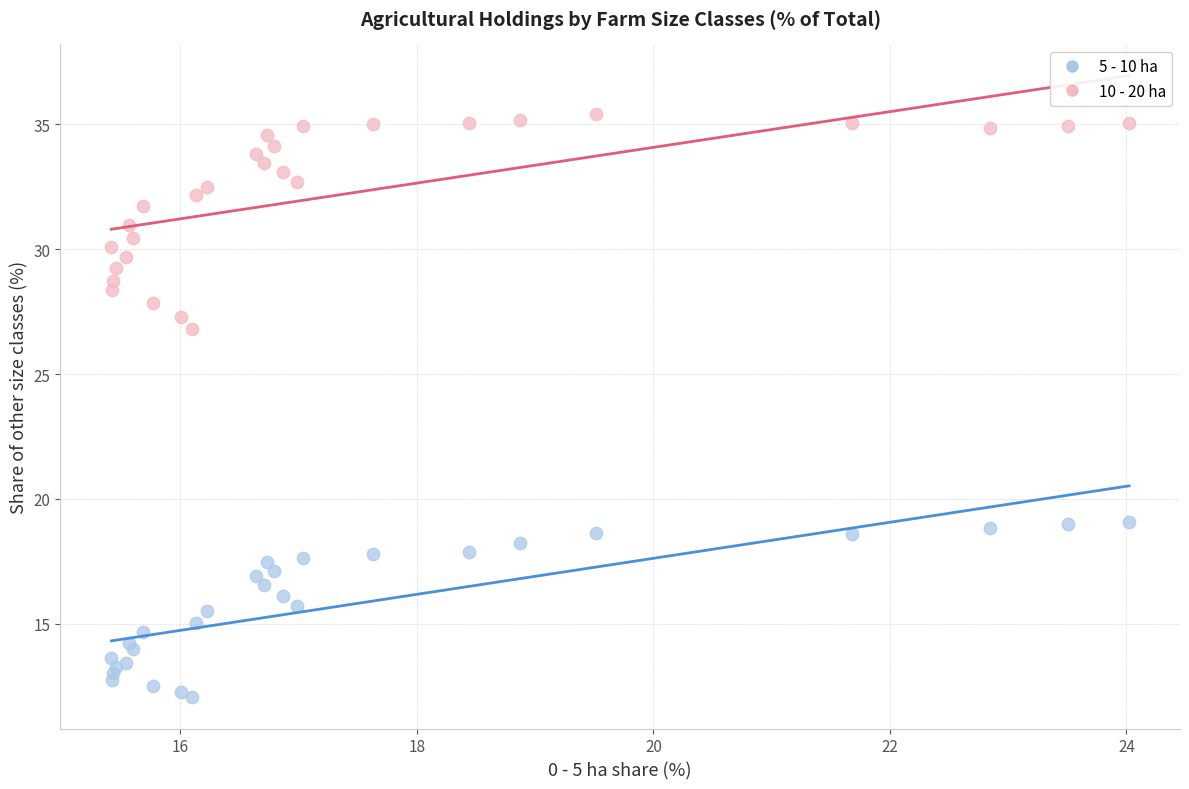

Which series reaches the maximum Y coordinate?

10 - 20 ha